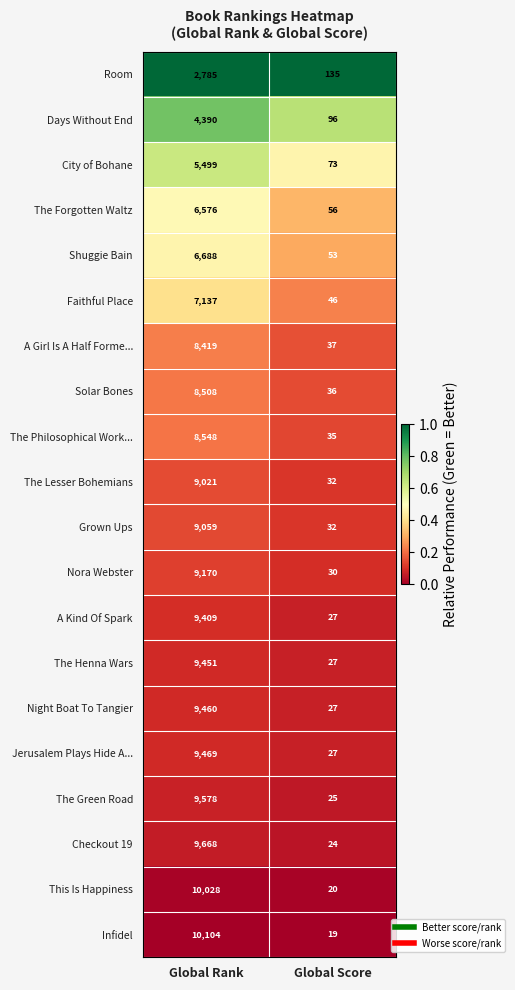

What is the average value of the Checkout 19 series?

4846